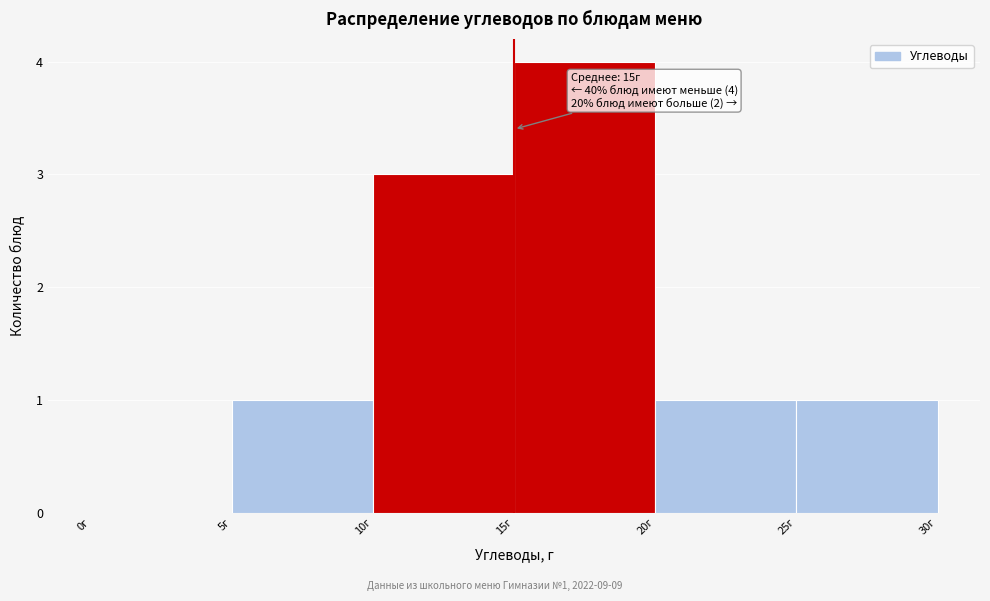

Which range on the x-axis has the tallest bar?

15 to 20